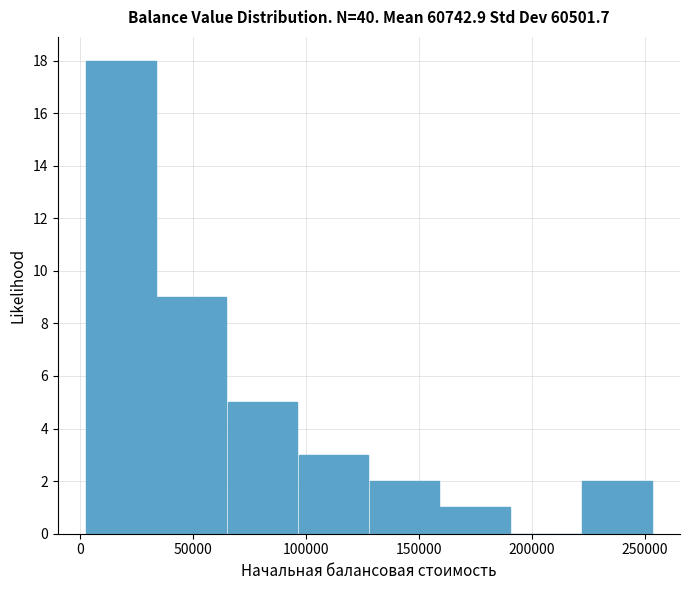

Which range on the x-axis has the tallest bar?

5000 to 35000